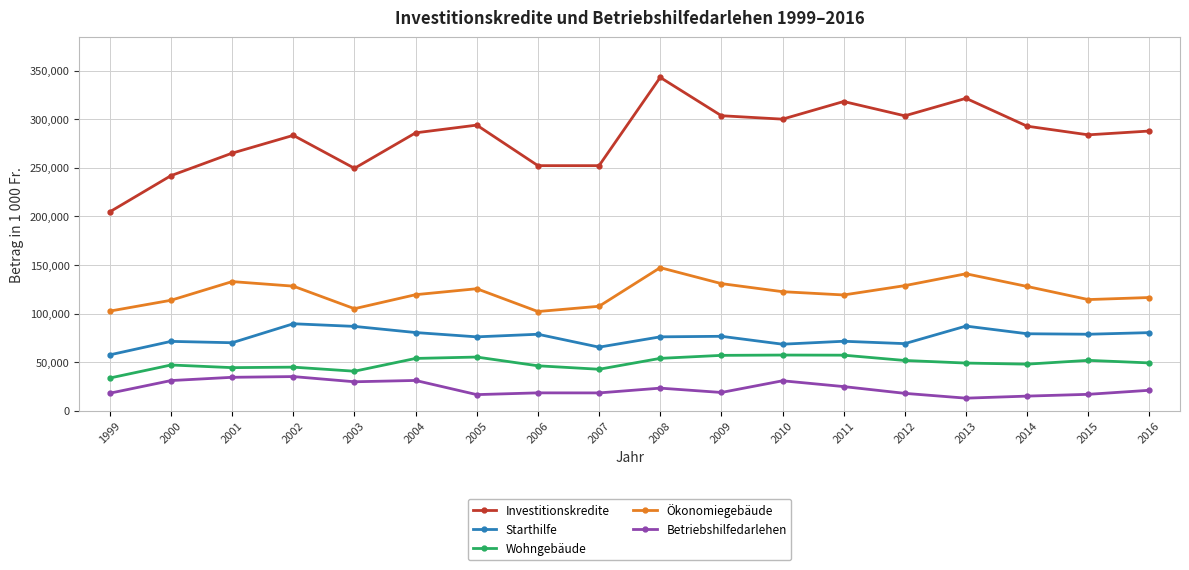

Does the chart display data point markers on the line(s)?

Yes